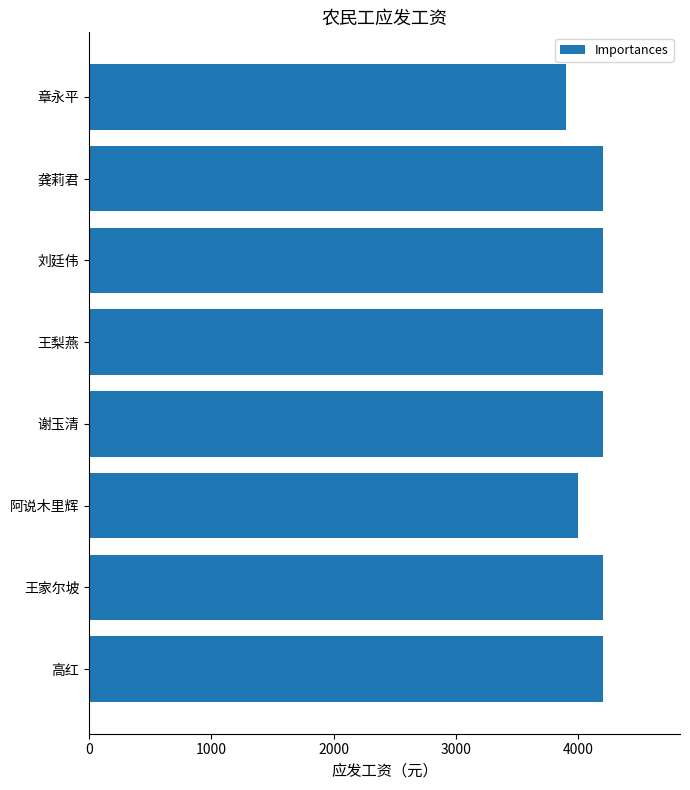

What is the difference between the second highest and second lowest values?

200